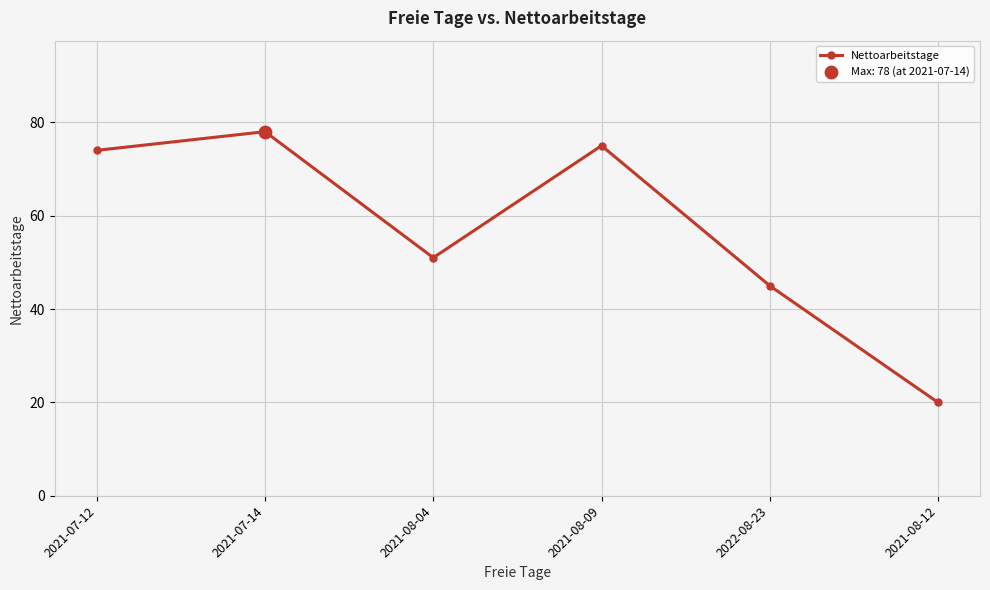

Approximately how many times larger is the value at 2021-08-12 compared to 2021-07-14?

0.3